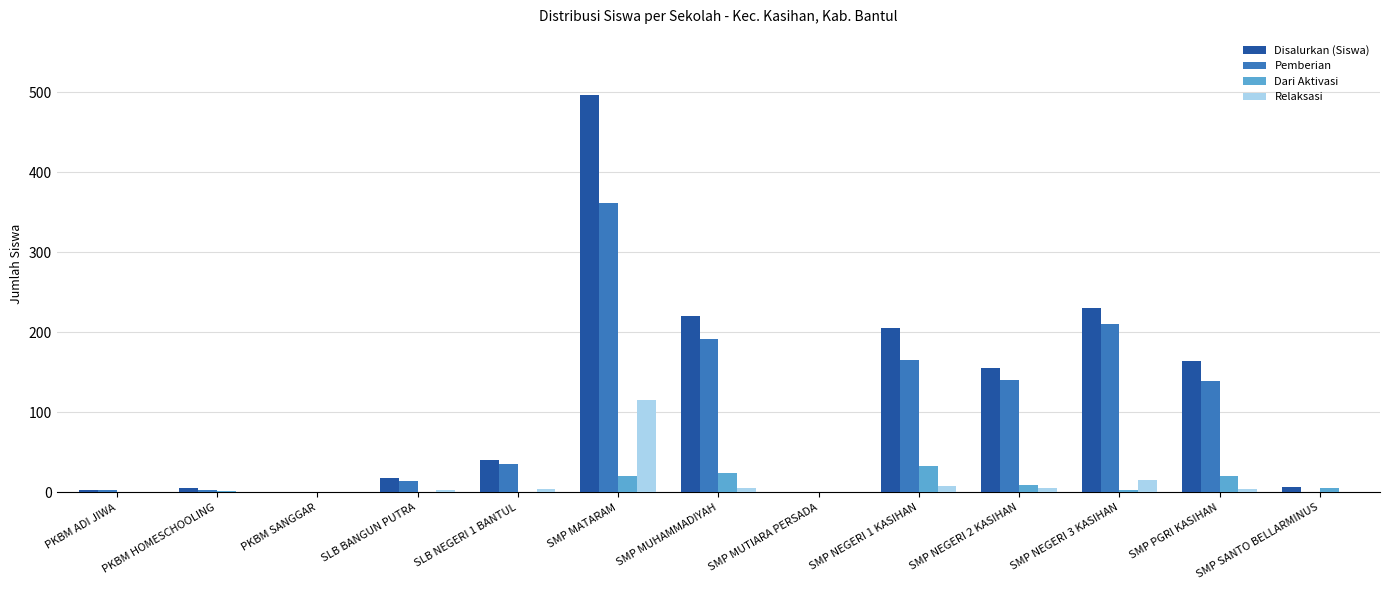

Which category has the highest value in the Dari Aktivasi series?

SMP NEGERI 1 KASIHAN